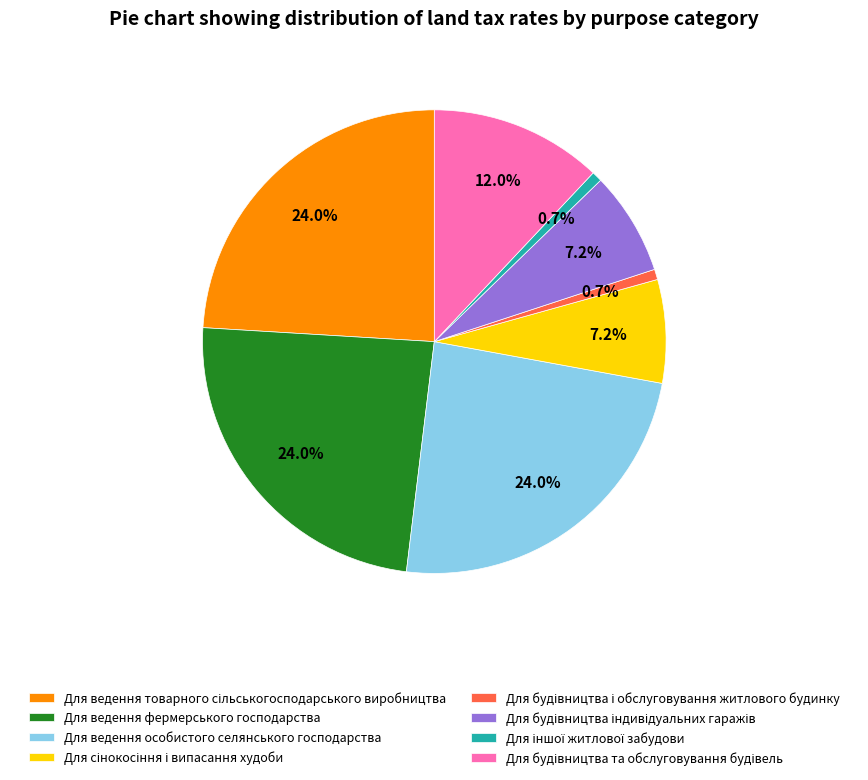

Is there any slice that represents more than half of the pie?

No